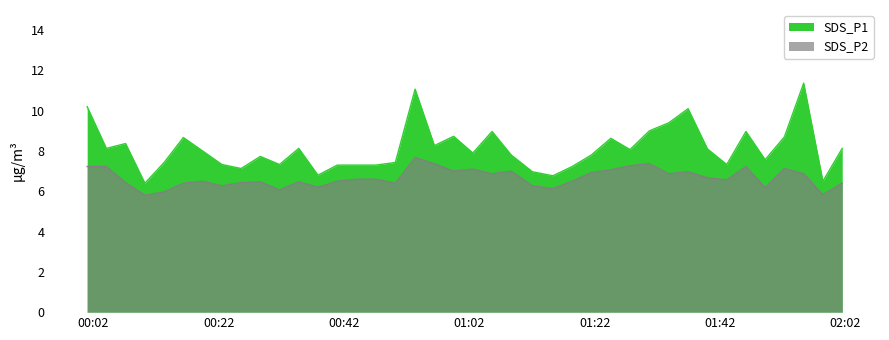

What is the label of the 40th point from the left?

2023/09/18 02:01:29